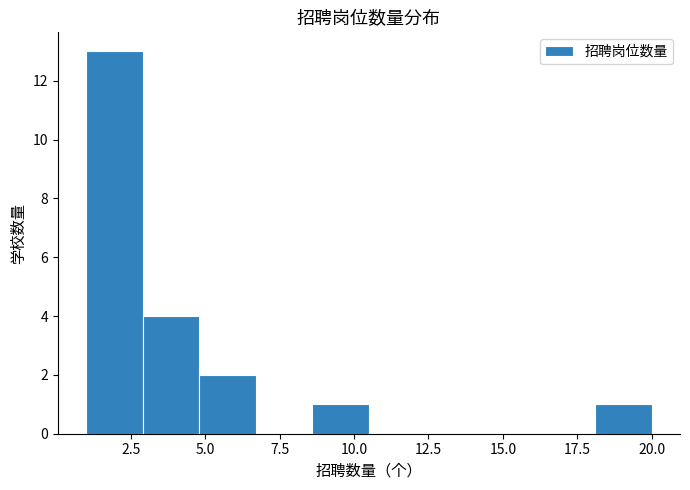

Around what value on the x-axis is the tallest bar? Give the approximate position of its centre, as read against the axis.

2.0